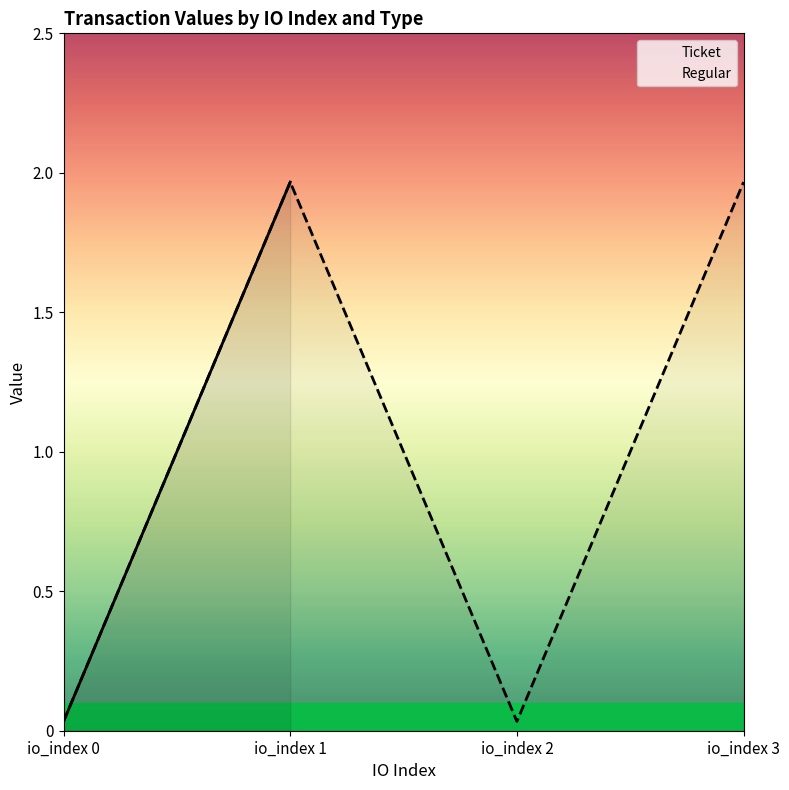

What is the value of the 2nd point from the left?

2.0